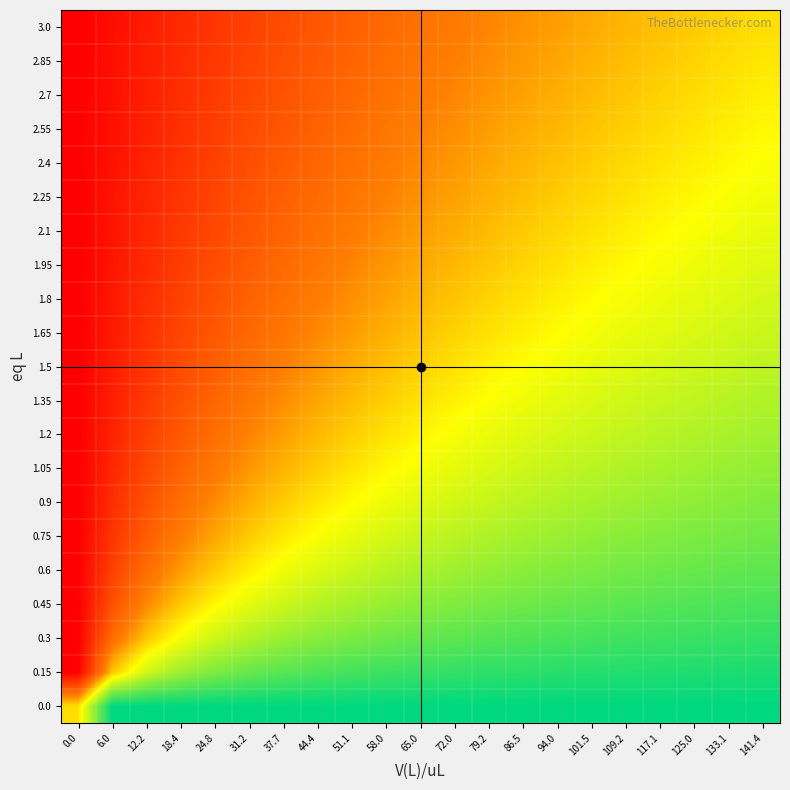

At how many categories does at least one series exceed 0?

21